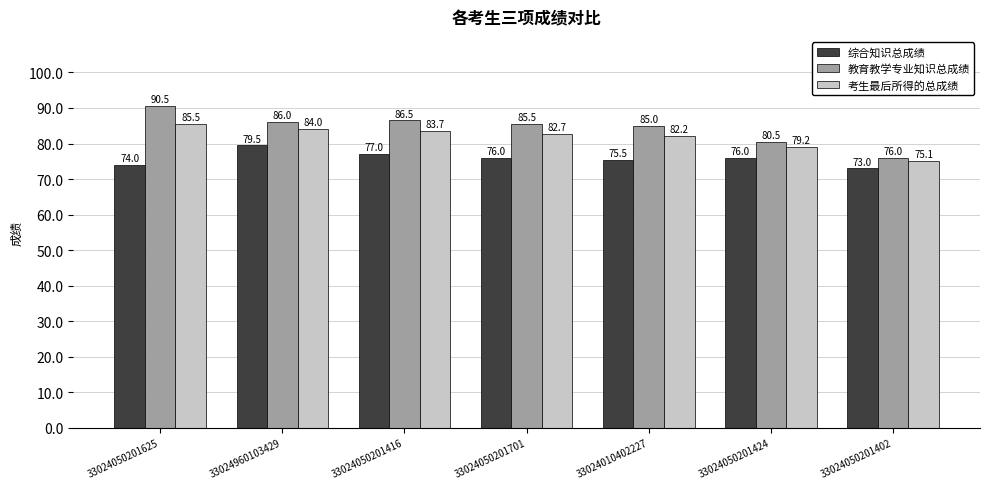

Where does the 考生最后所得的总成绩 series first go above 82?

33024050201625